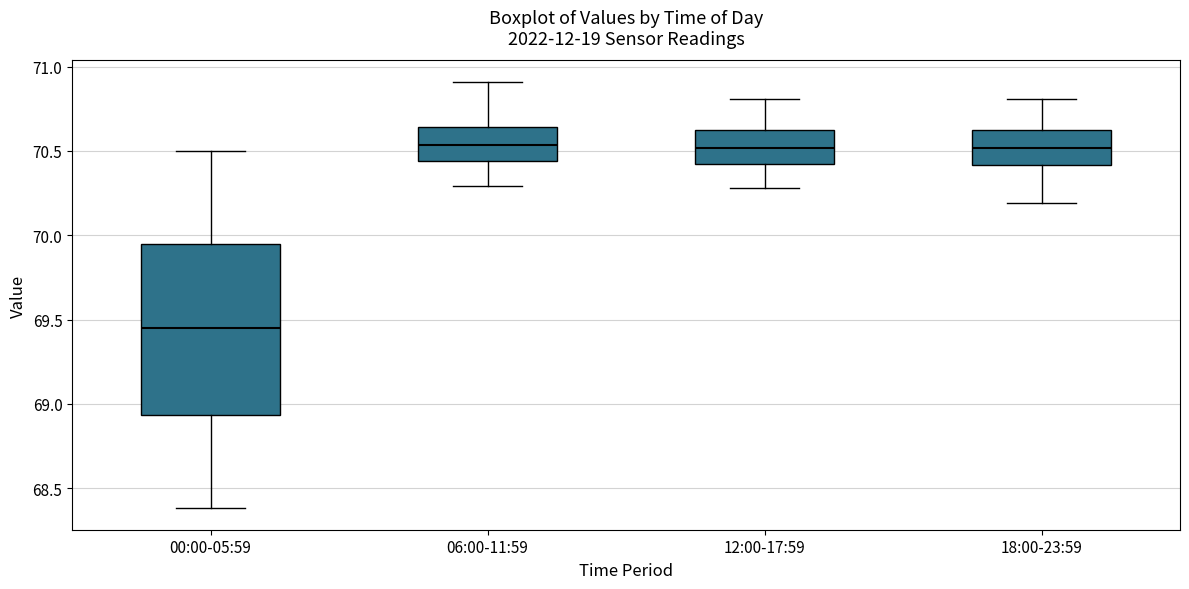

Where is the upper edge of the box for 06:00-11:59 on the y-axis? The values are not printed on the chart, so give them approximately, as read against the axis.

70.65